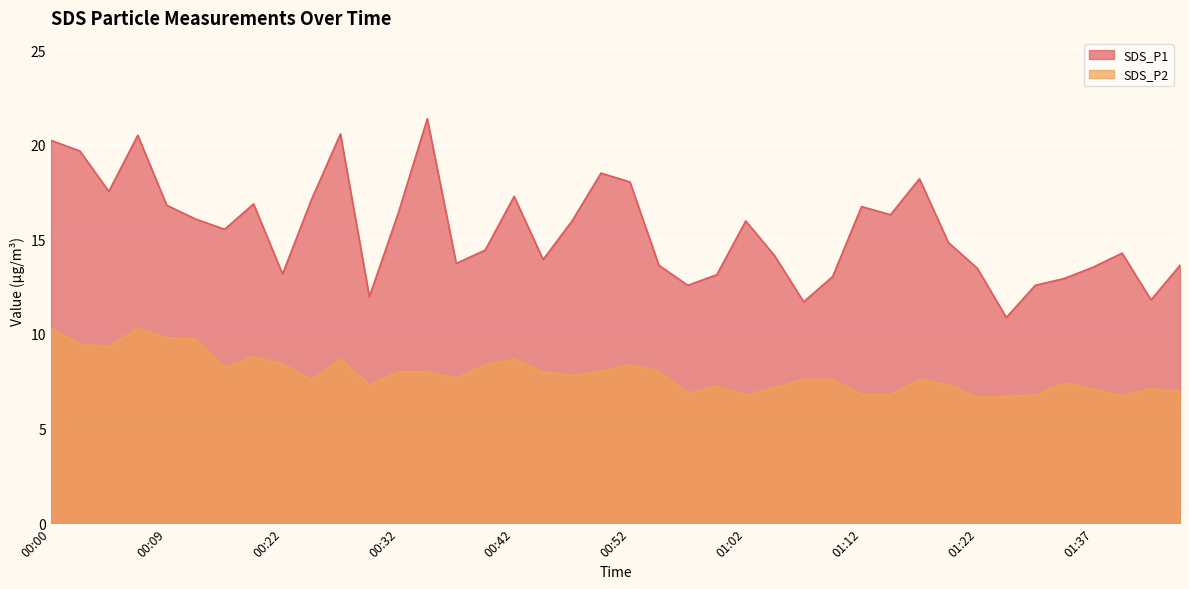

Which category has the highest value in the SDS_P2 series?

00:00